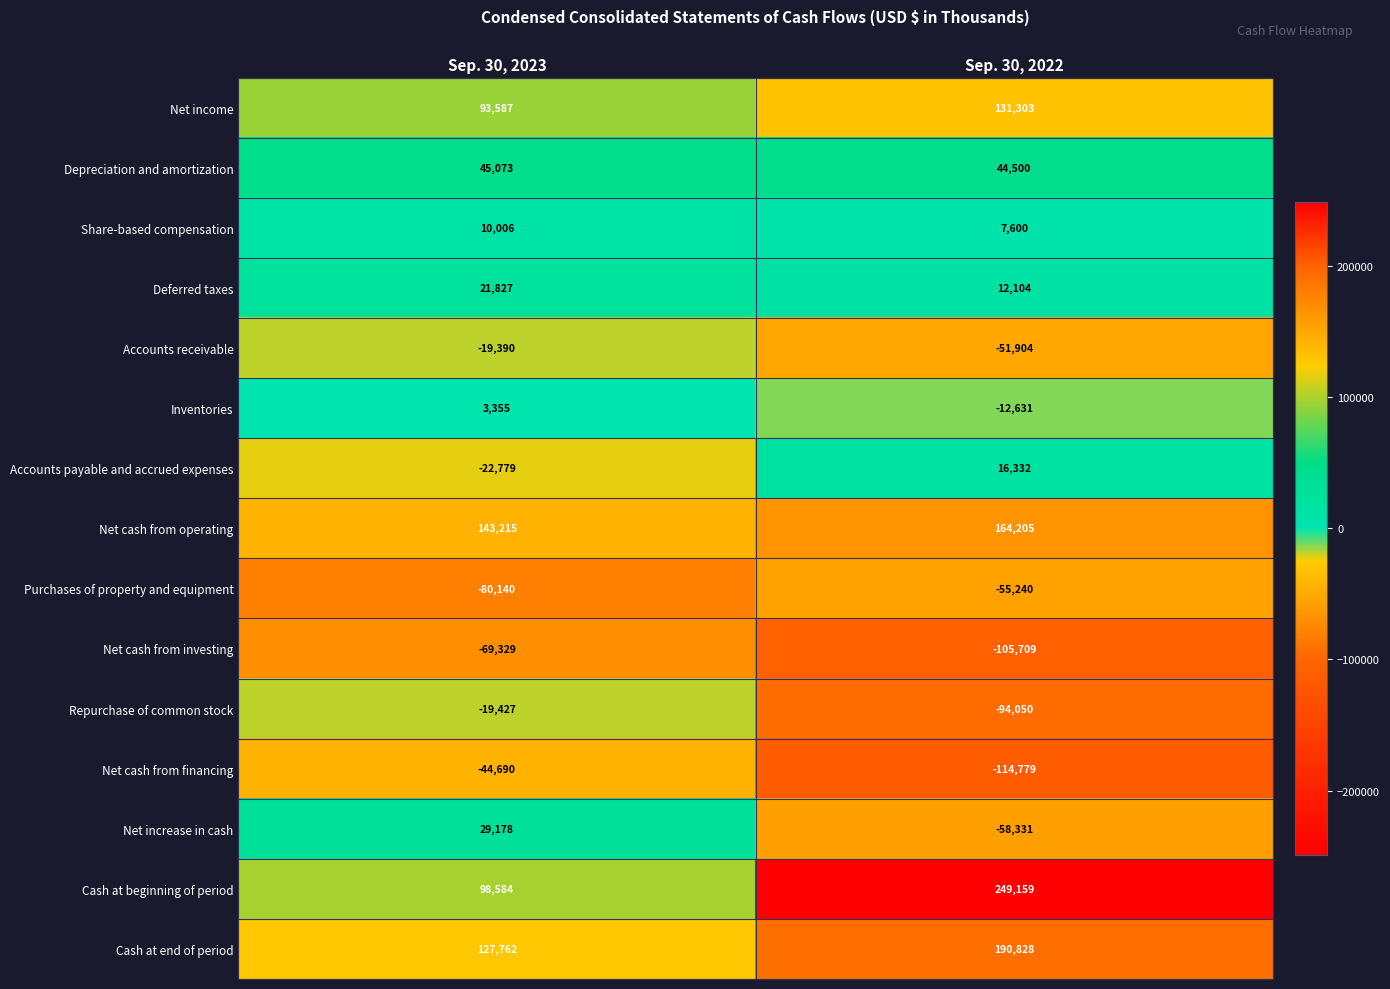

At which category is the sum across all series the highest?

Sep. 30, 2022